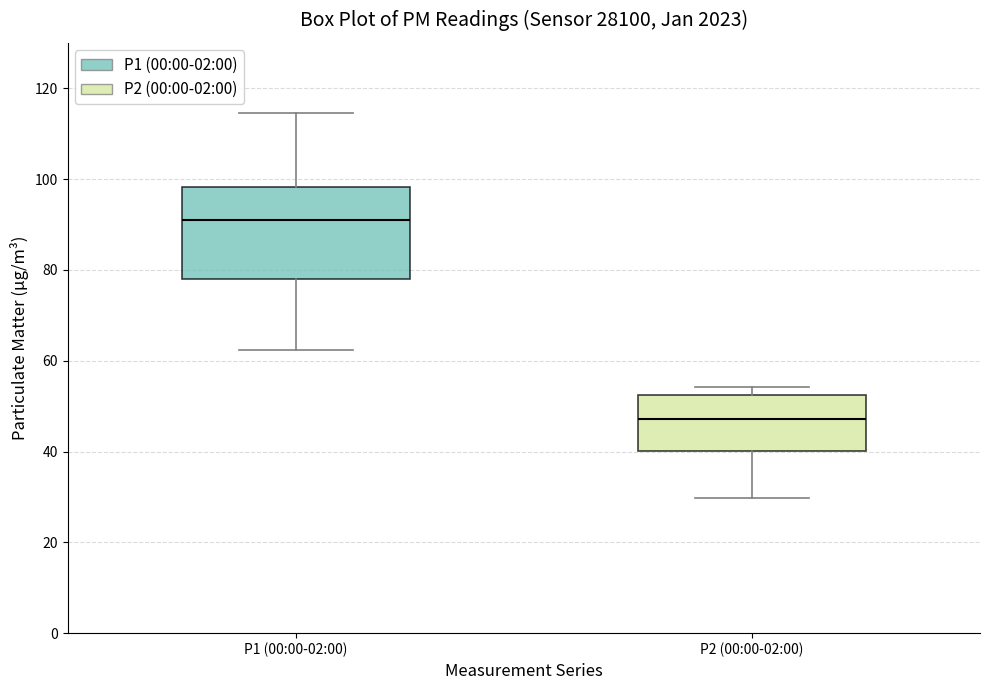

Comparing the boxes themselves (not the whiskers), which one is the tallest?

P1 (00:00-02:00)